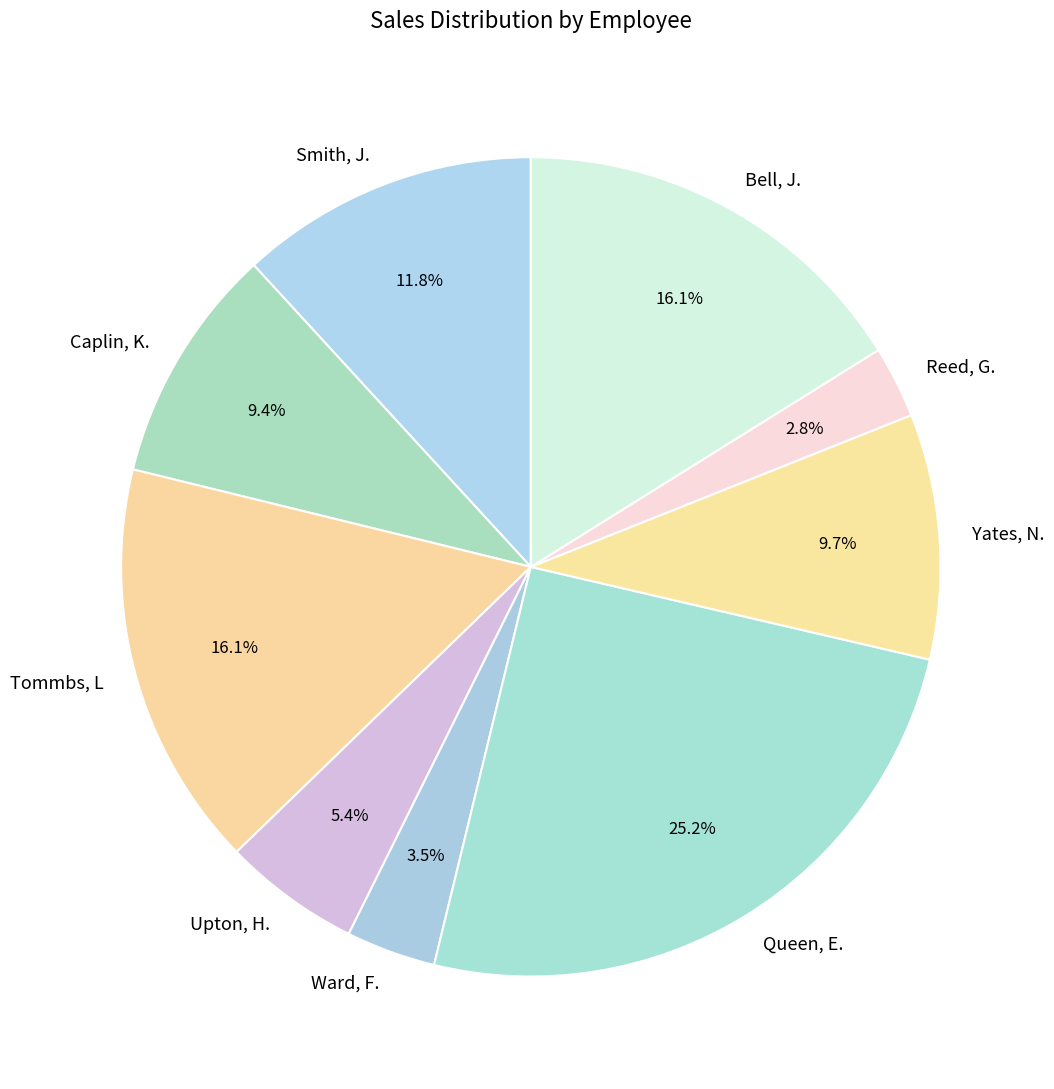

Which slice is the smallest?

Reed, G.